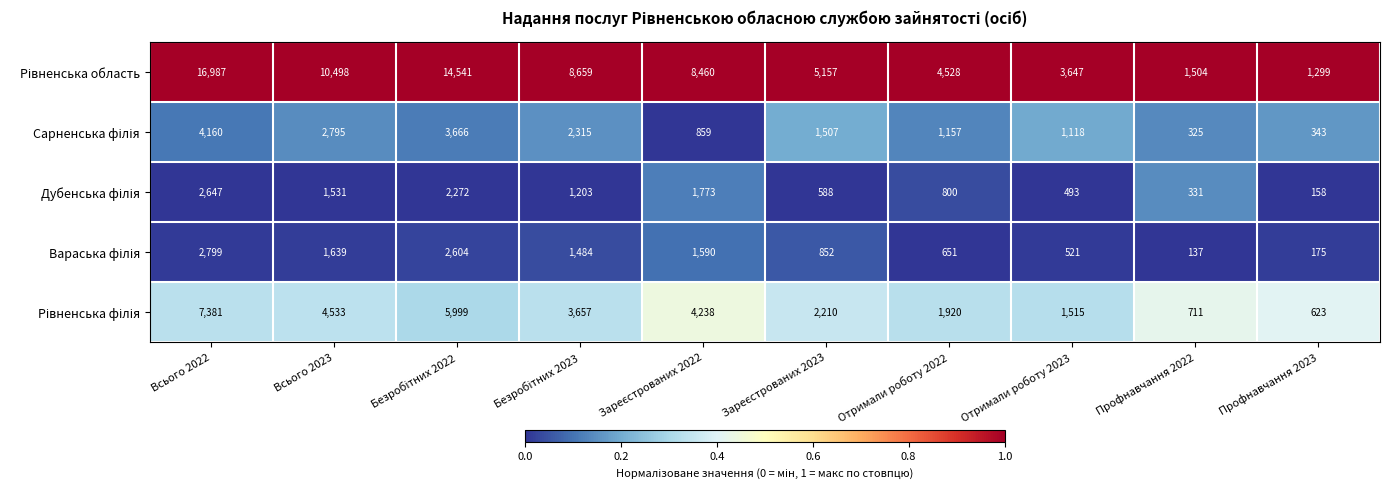

What is the total value across all series at Профнавчання 2023?

2598